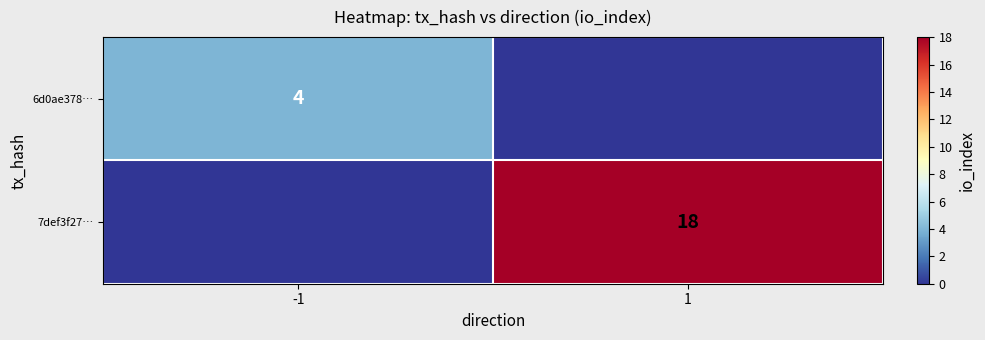

The value of 7def3f27… at 1 is 4. True or false?

False